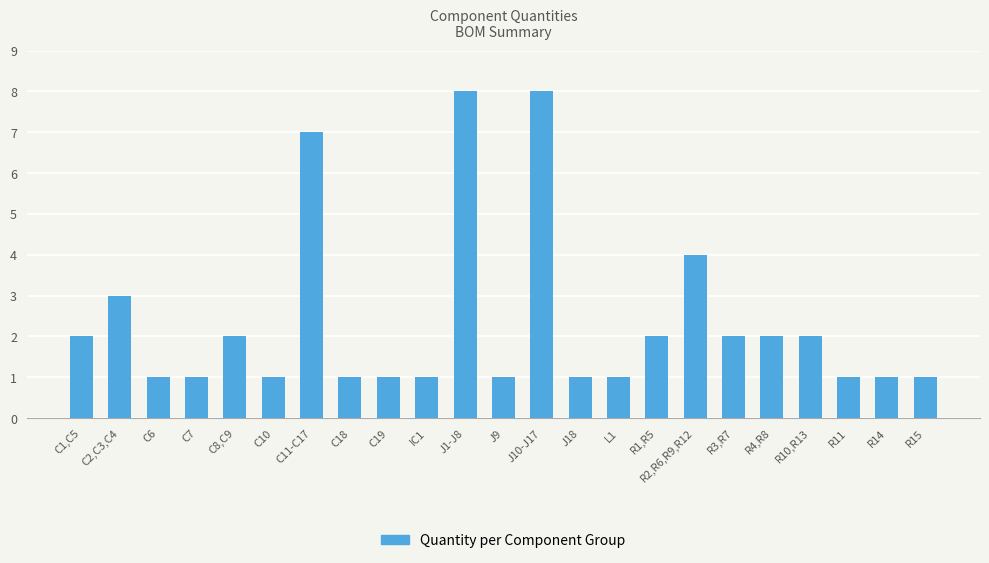

What is the difference between the values at C2,C3,C4 and L1?

2